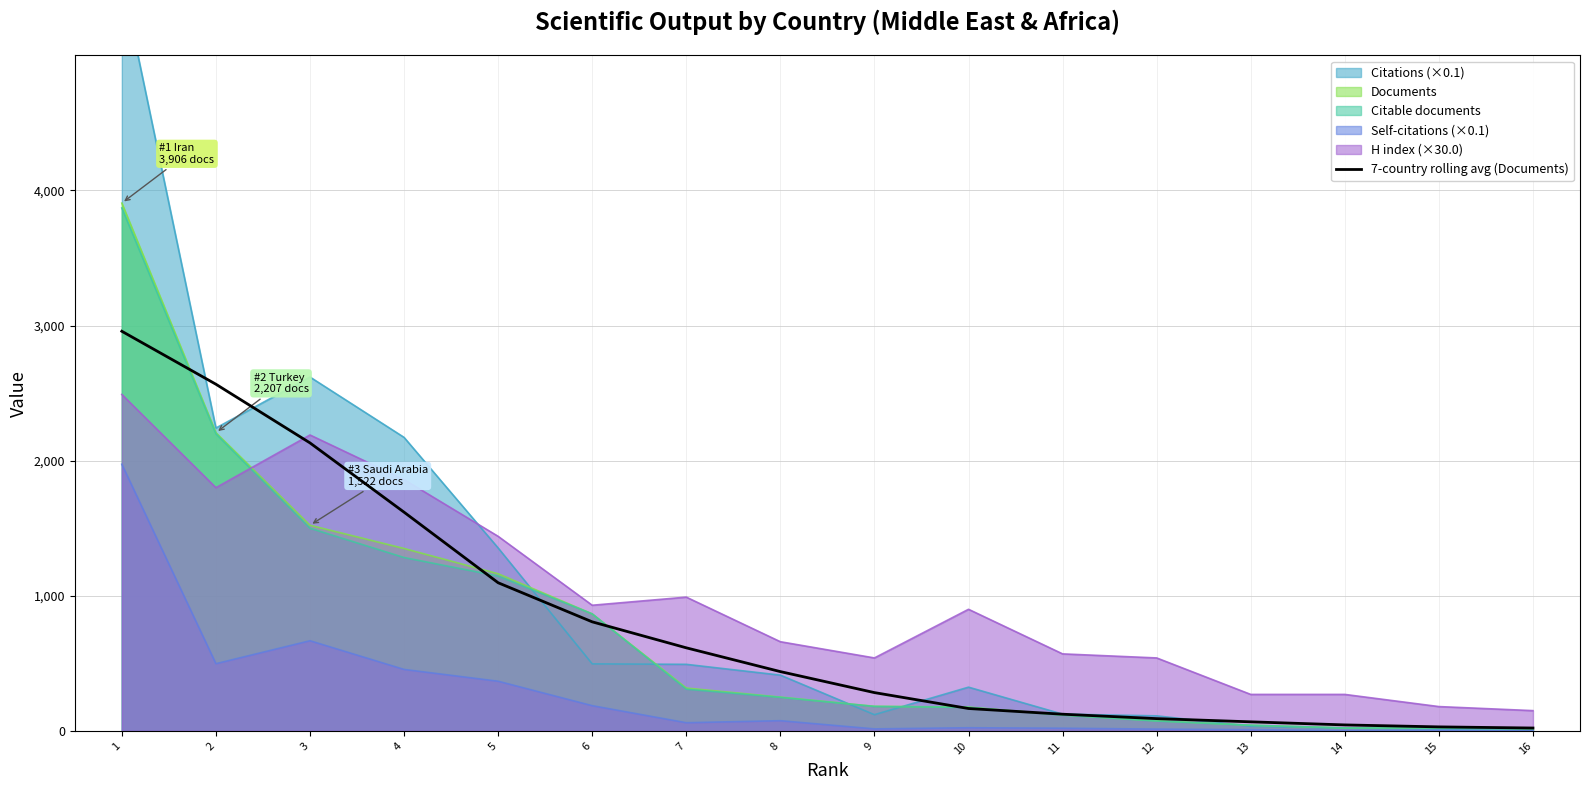

True or false: H index (×30.0) and 7-country rolling avg (Documents) cross at least once.

True